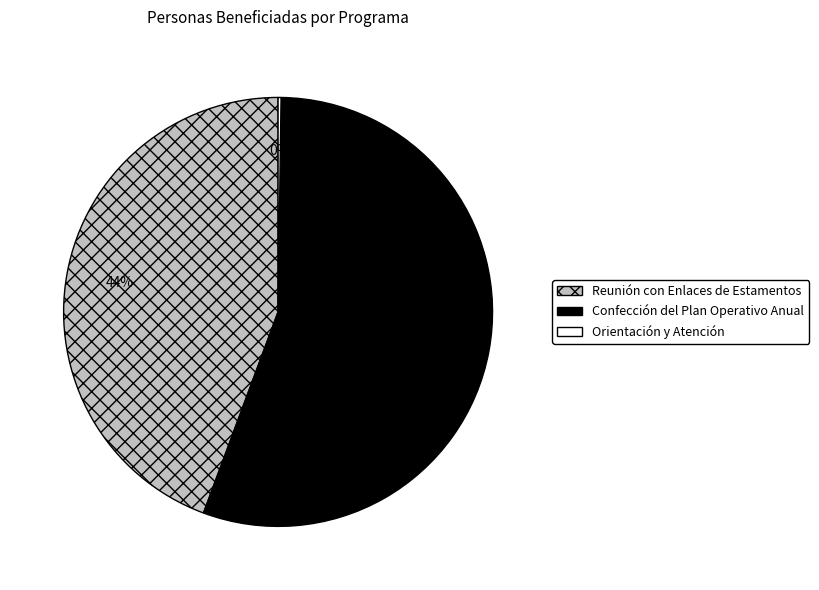

To the nearest percent, what percentage of the pie is Reunión con Enlaces de Estamentos?

44%